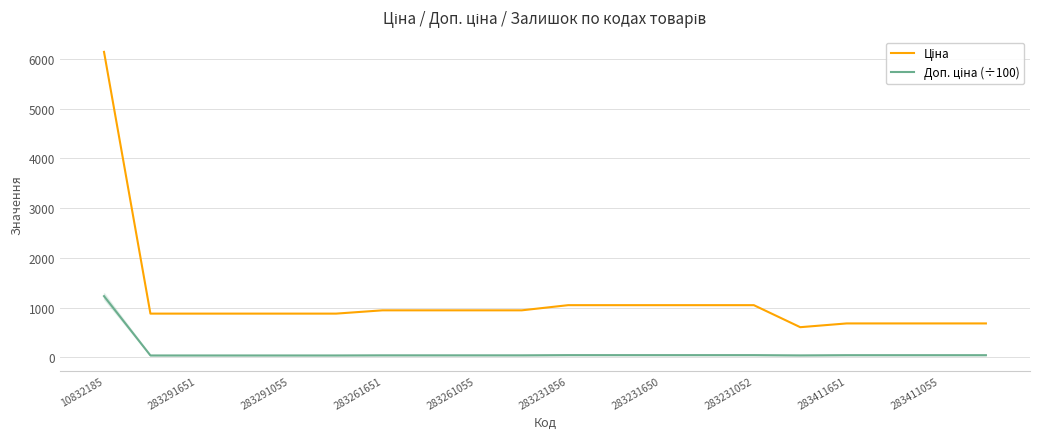

True or false: Доп. ціна (÷100) and Ціна cross at least once.

False